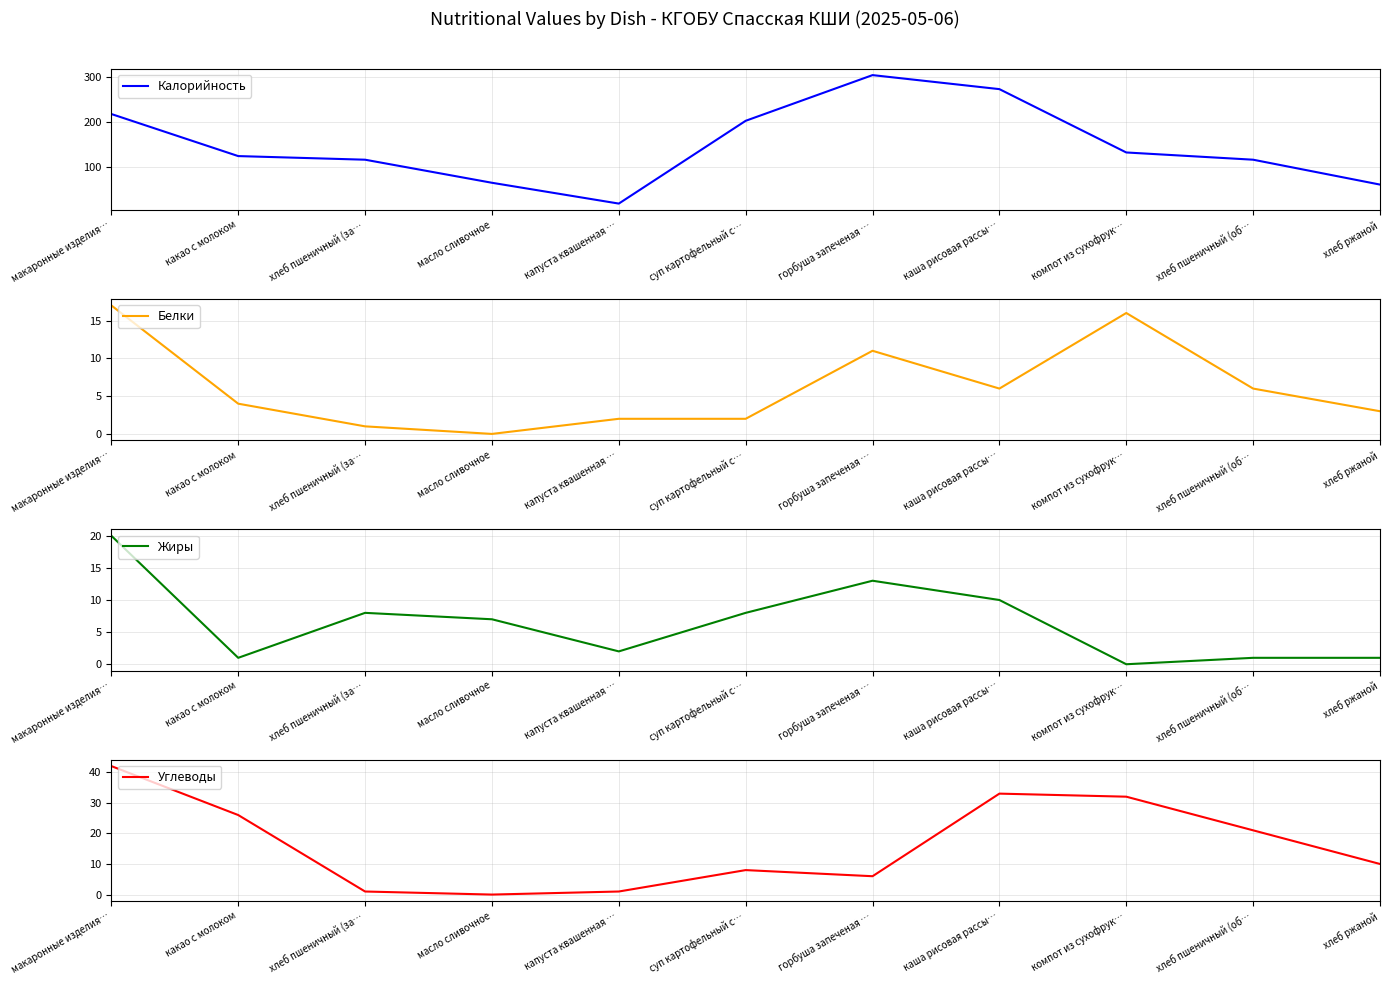

At how many categories does at least one series exceed 282?

1